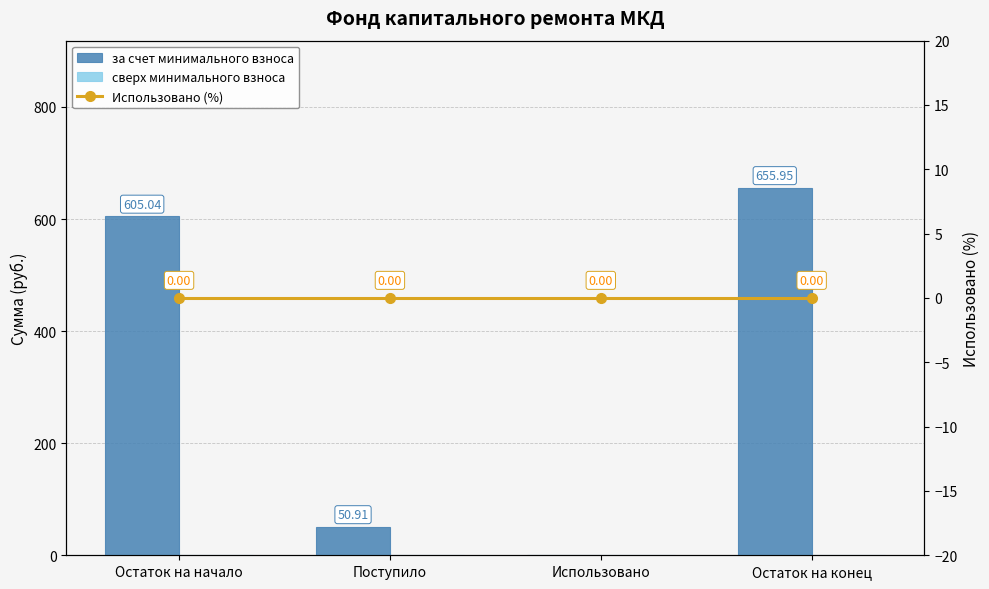

The за счет минимального взноса series shows 89.5 at Поступило. True or false?

False